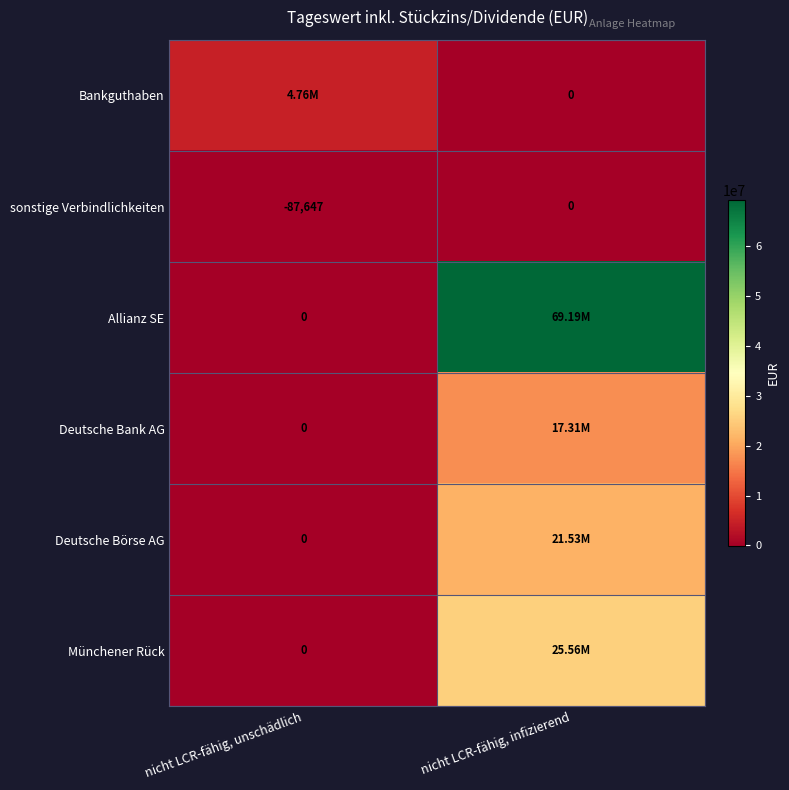

Is the value of sonstige Verbindlichkeiten at nicht LCR-fähig, unschädlich greater than the value of Bankguthaben at nicht LCR-fähig, infizierend?

No